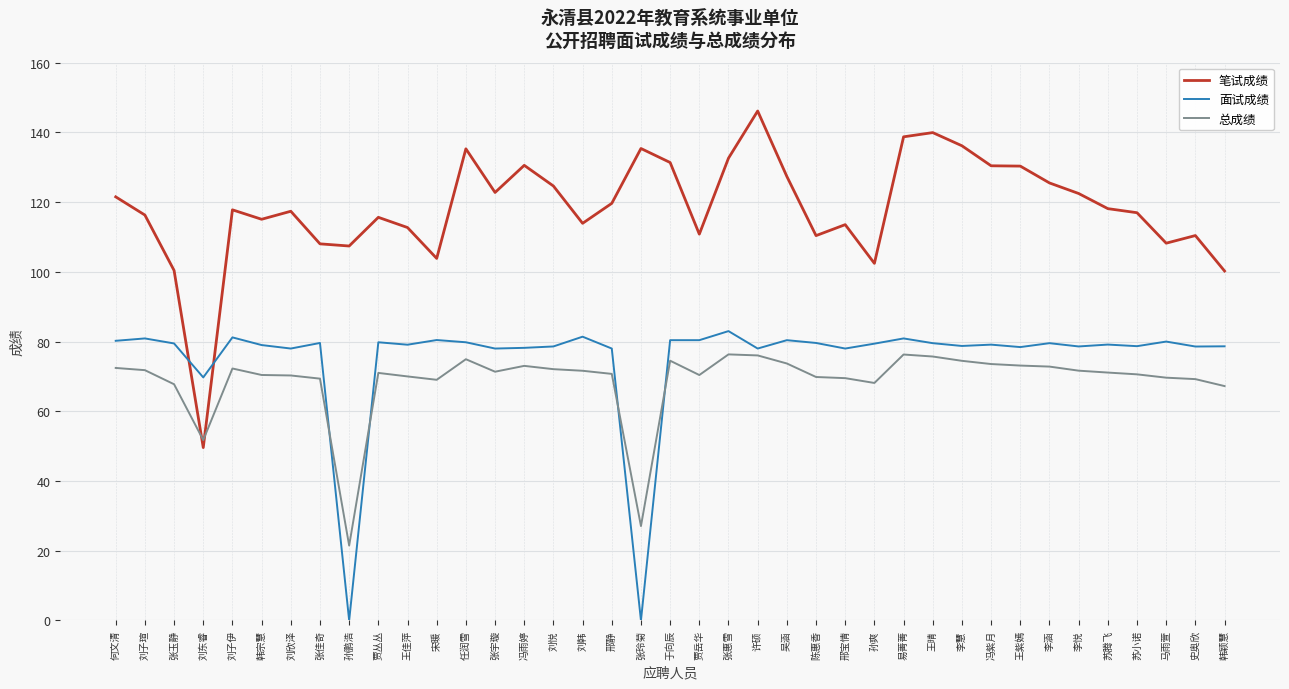

What is the total value across all series at 刘韩?

266.9